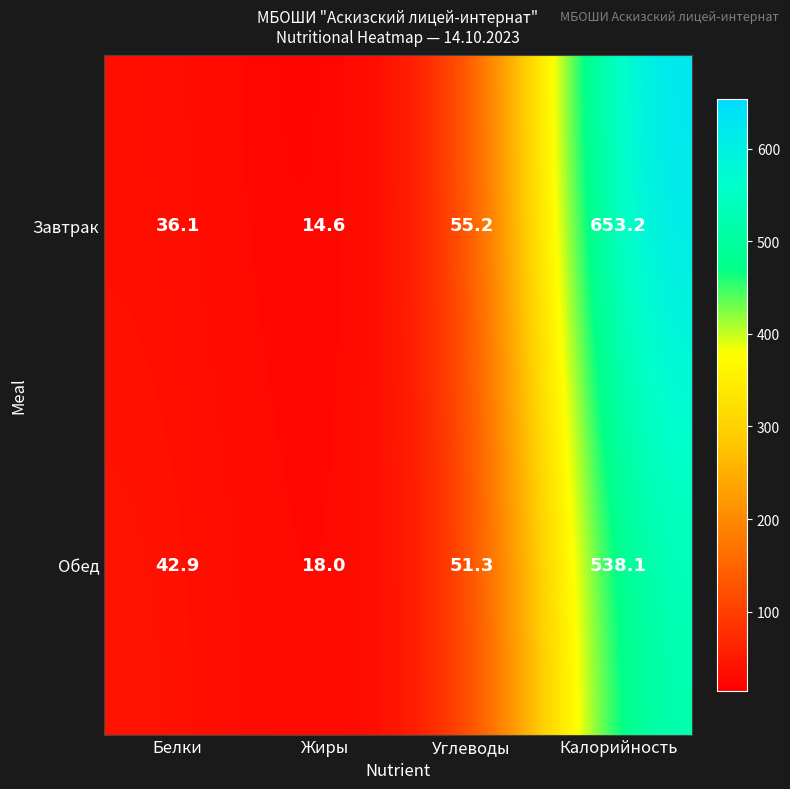

Rank the series at Углеводы from lowest to highest value.

Обед, Завтрак